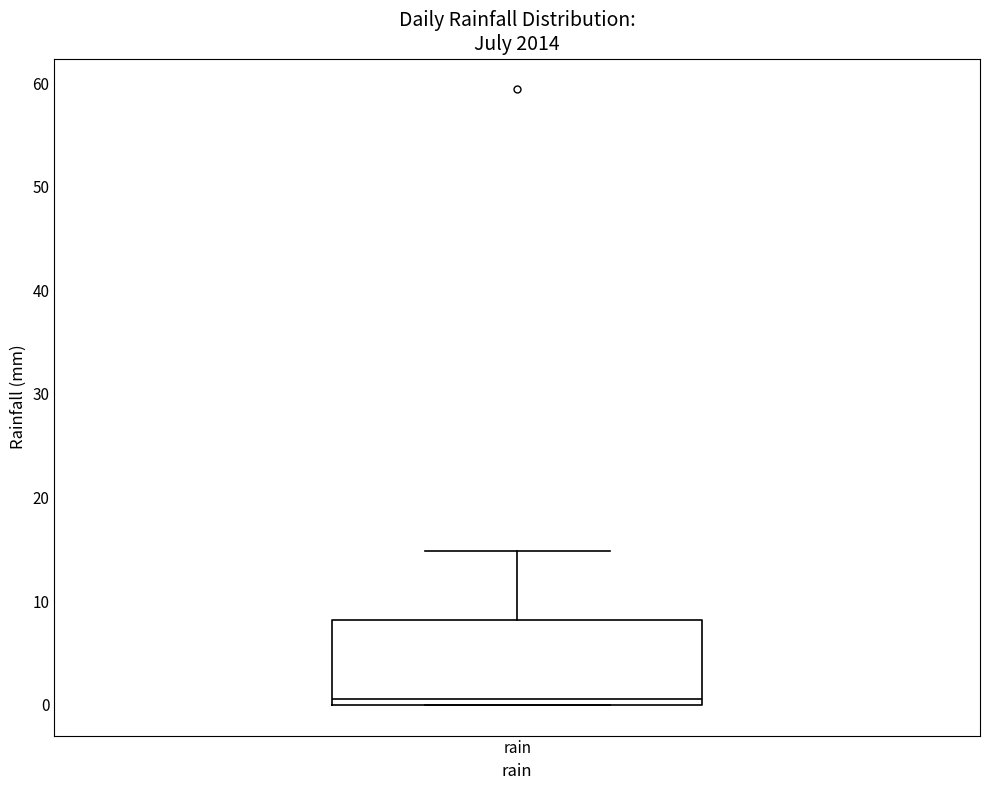

Transcribe this box plot: give where the median line is, the range the box spans, and where the two whiskers end, as read against the y-axis. The values are not printed on the chart, so give them approximately, as read against the axis.

median 1, box 0 to 8, whiskers 0 to 15